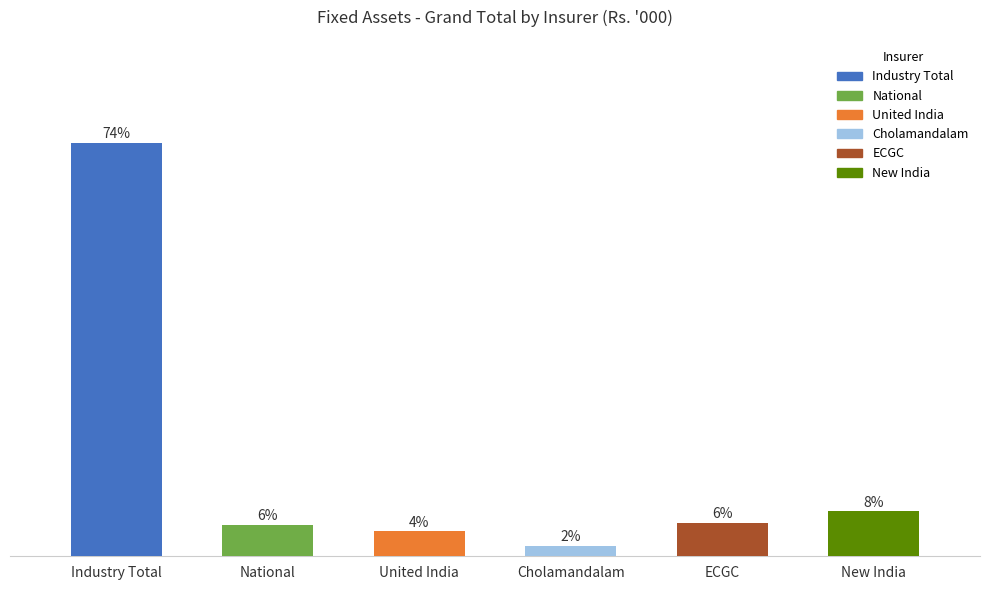

Which has a higher value, Industry Total or ECGC?

Industry Total